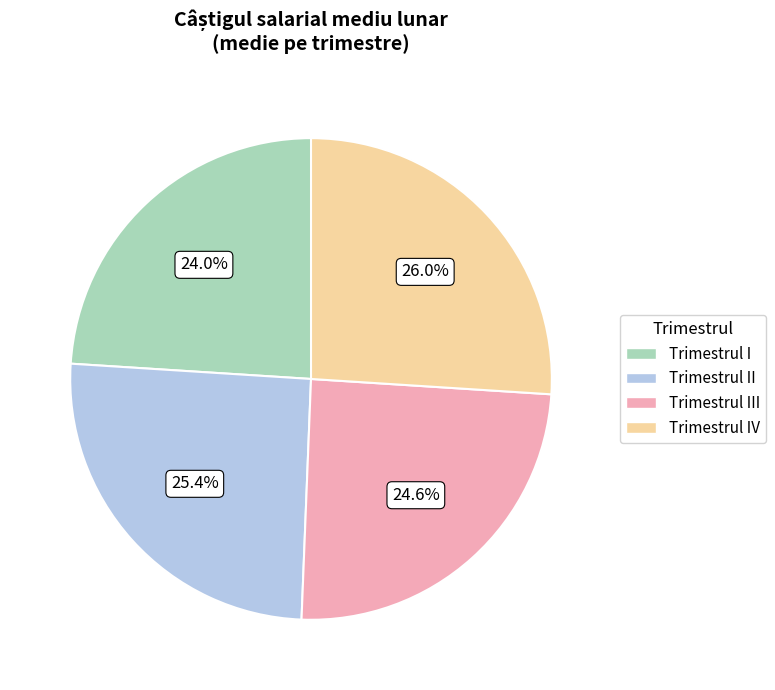

Count the number of slices in the pie.

4